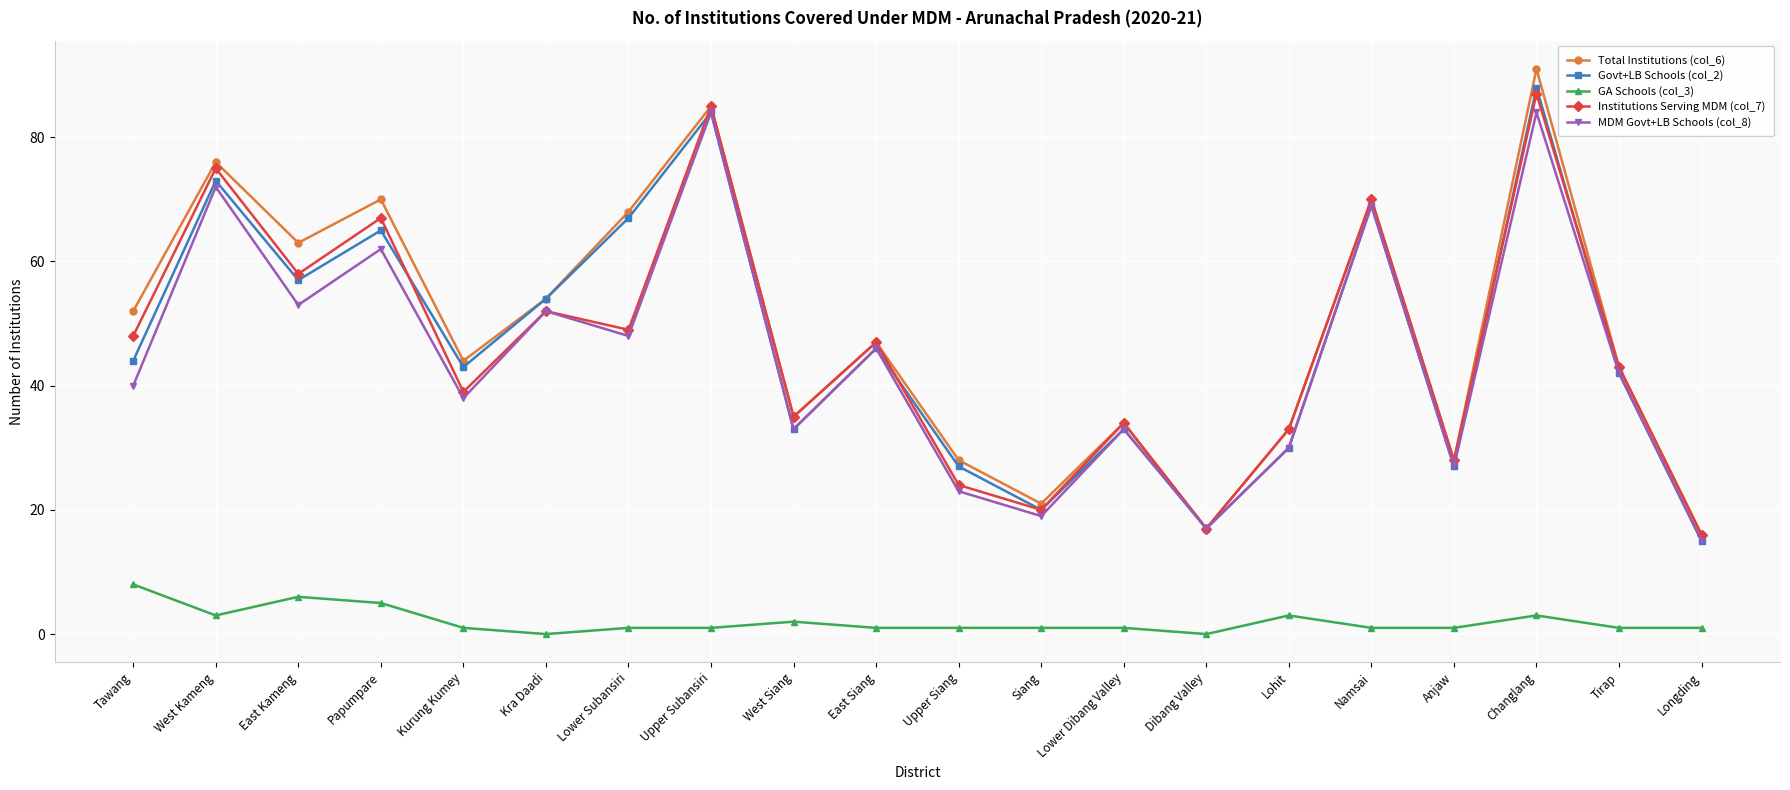

Reading left to right, extract all data points from this chart.

Total Institutions (col_6): 52	76	63	70	44	54	68	85	35	47	28	21	34	17	33	70	28	91	43	16
Govt+LB Schools (col_2): 44	73	57	65	43	54	67	84	33	46	27	20	33	17	30	69	27	88	42	15
GA Schools (col_3): 8	3	6	5	1	0	1	1	2	1	1	1	1	0	3	1	1	3	1	1
Institutions Serving MDM (col_7): 48	75	58	67	39	52	49	85	35	47	24	20	34	17	33	70	28	87	43	16
MDM Govt+LB Schools (col_8): 40	72	53	62	38	52	48	84	33	46	23	19	33	17	30	69	27	84	42	15